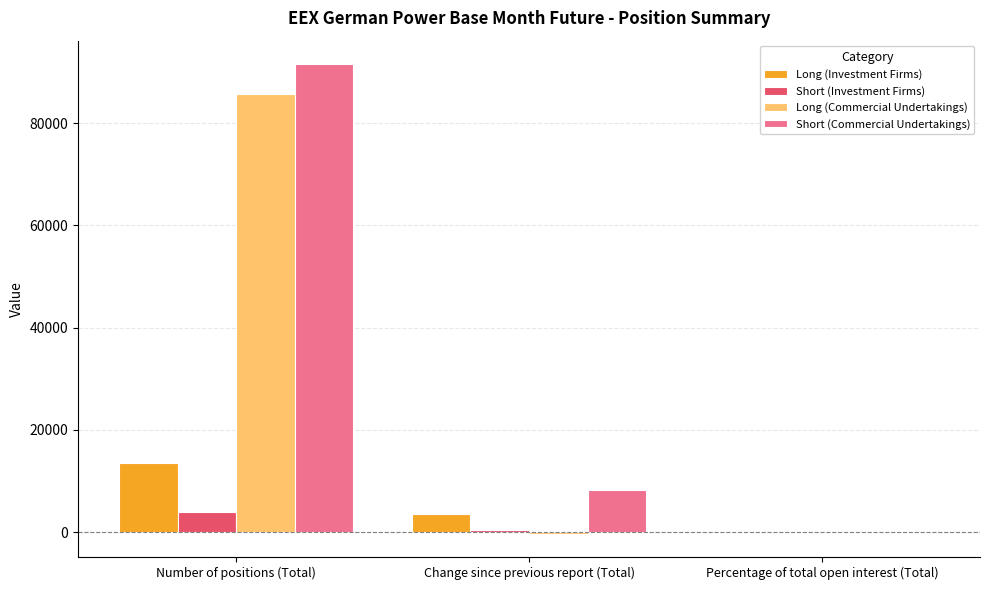

What are all the series names shown in the legend?

Long (Investment Firms), Short (Investment Firms), Long (Commercial Undertakings), Short (Commercial Undertakings)